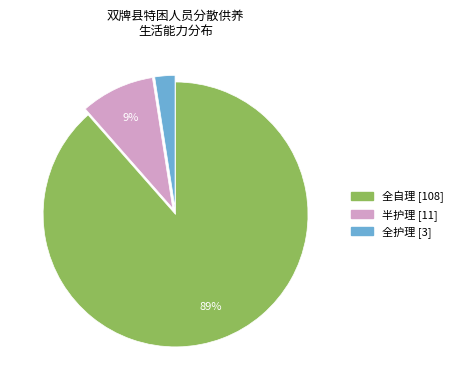

To the nearest percent, what is the average slice percentage?

33%